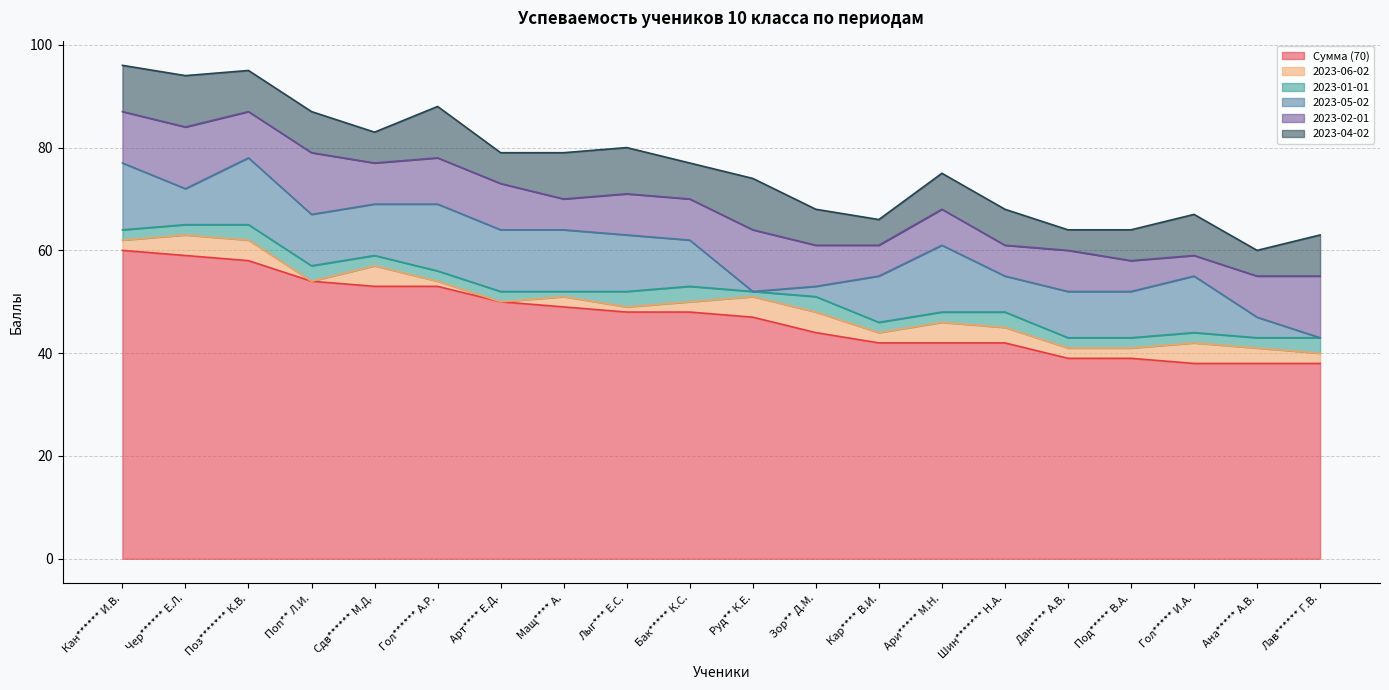

Which series changed the most between Дан**** А.В. and Гол***** И.А.?

2023-02-01